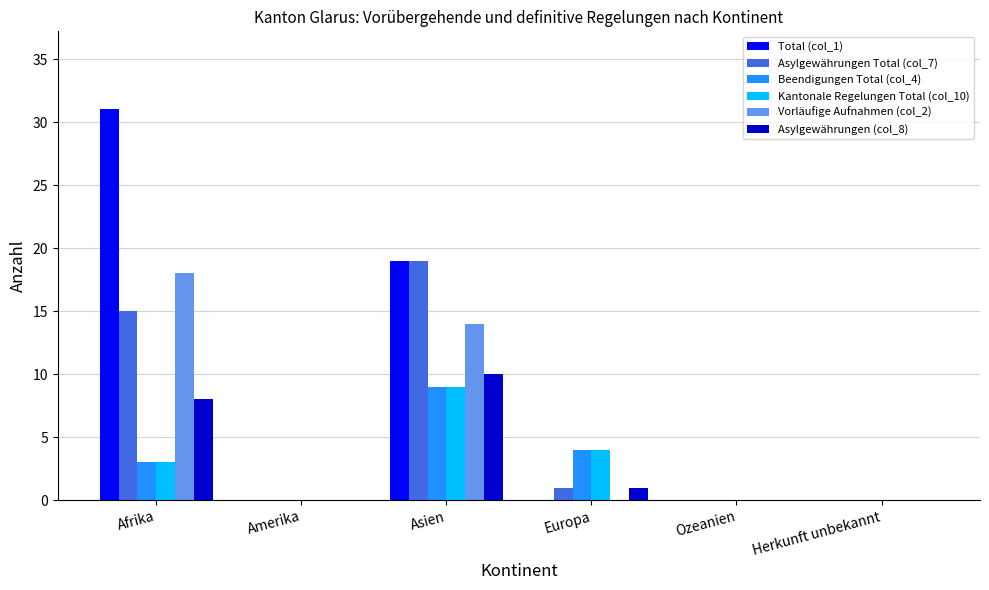

Reading left to right, list all the values displayed in this chart.

Total (col_1): Afrika=31	Amerika=0	Asien=19	Europa=0	Ozeanien=0	Herkunft unbekannt=0
Asylgewährungen Total (col_7): Afrika=15	Amerika=0	Asien=19	Europa=1	Ozeanien=0	Herkunft unbekannt=0
Beendigungen Total (col_4): Afrika=3	Amerika=0	Asien=9	Europa=4	Ozeanien=0	Herkunft unbekannt=0
Kantonale Regelungen Total (col_10): Afrika=3	Amerika=0	Asien=9	Europa=4	Ozeanien=0	Herkunft unbekannt=0
Vorläufige Aufnahmen (col_2): Afrika=18	Amerika=0	Asien=14	Europa=0	Ozeanien=0	Herkunft unbekannt=0
Asylgewährungen (col_8): Afrika=8	Amerika=0	Asien=10	Europa=1	Ozeanien=0	Herkunft unbekannt=0